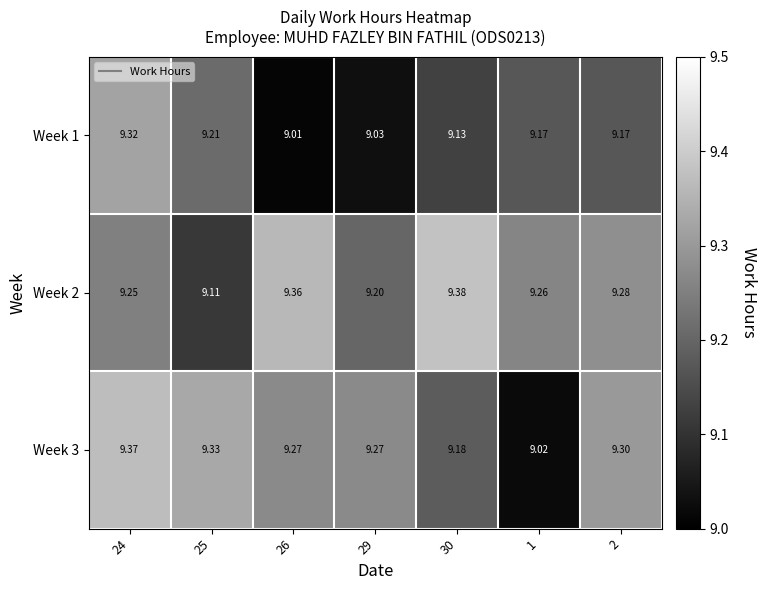

At how many categories does at least one series exceed 9?

7